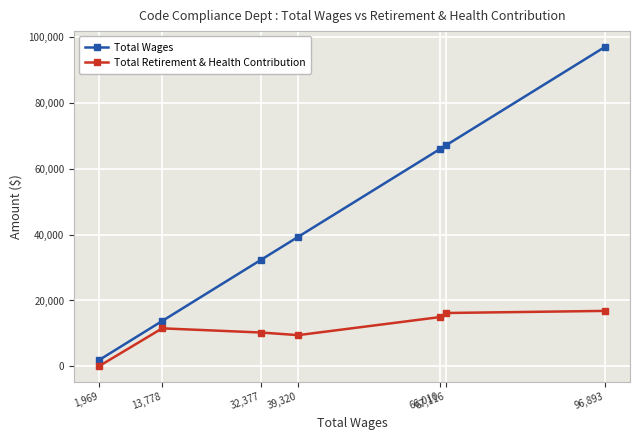

How many lines are shown in the chart?

2